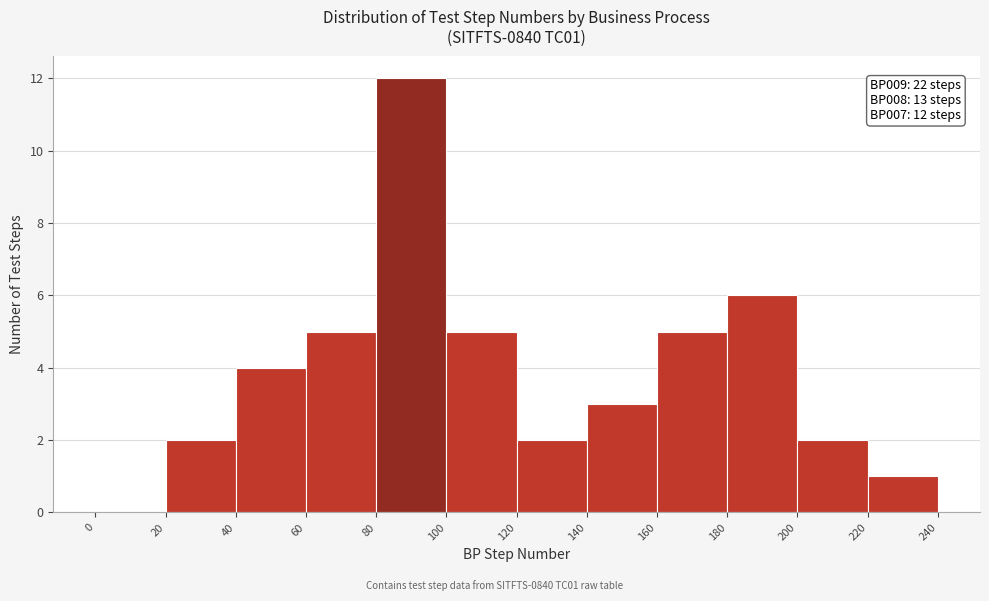

Over which range of the x-axis is the bar tallest?

80 to 100